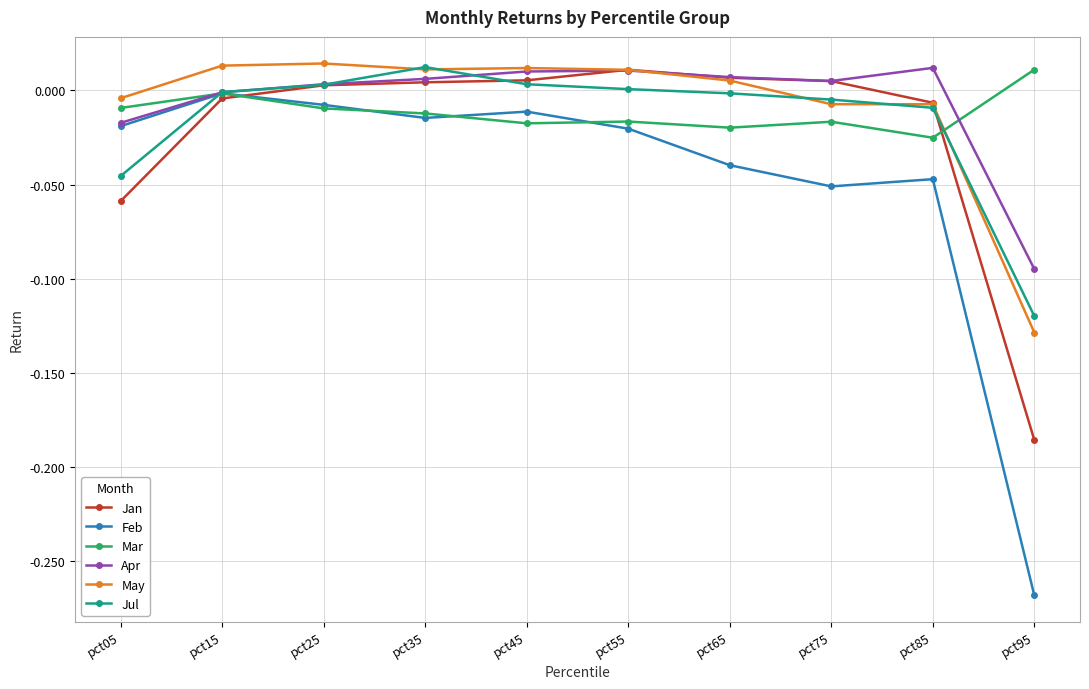

What is the difference between the highest and lowest values at pct85?

0.1